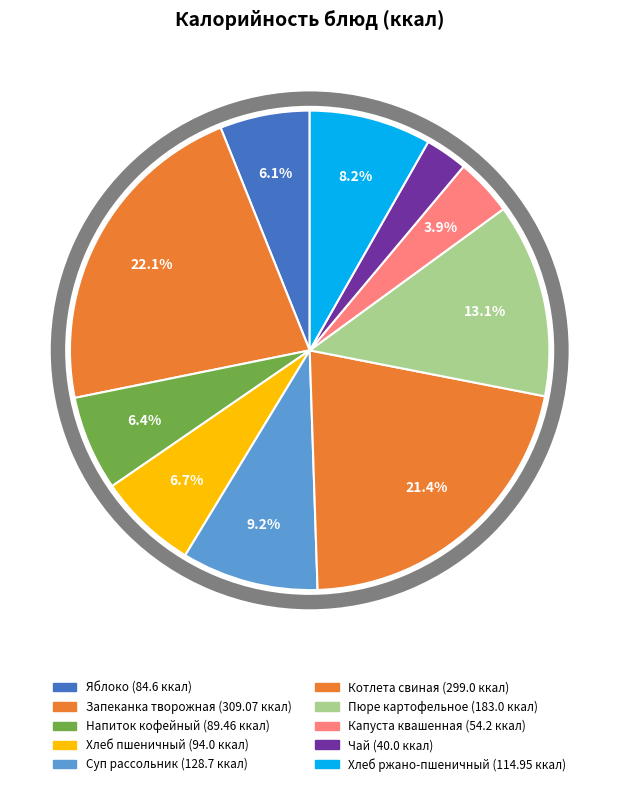

What percentage do Котлета свиная and Пюре картофельное together represent?

34.5%